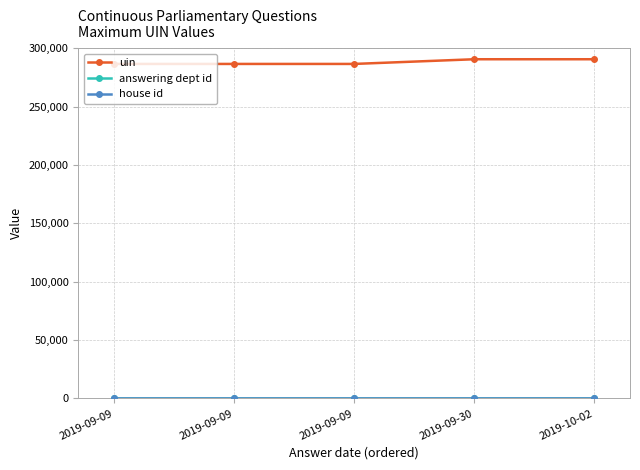

The value of uin at 2019-09-09 is 286615. True or false?

True